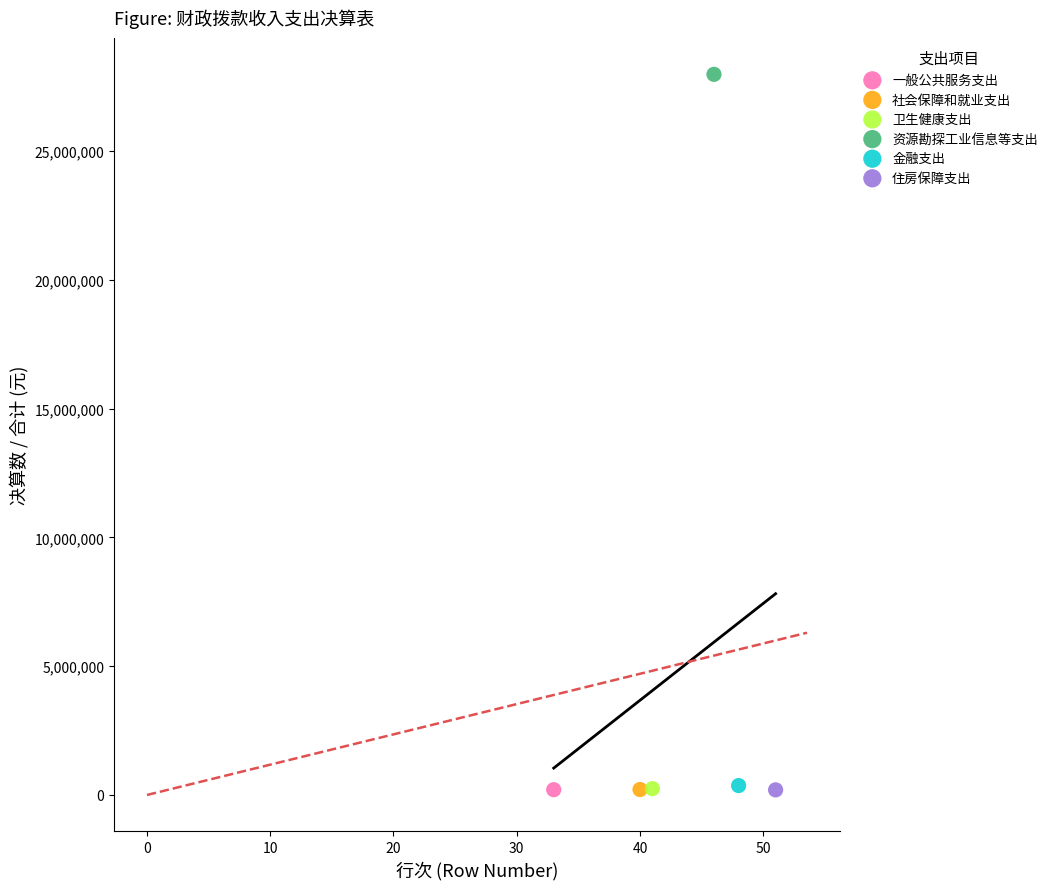

What are all the series names shown in the legend?

一般公共服务支出, 社会保障和就业支出, 卫生健康支出, 资源勘探工业信息等支出, 金融支出, 住房保障支出